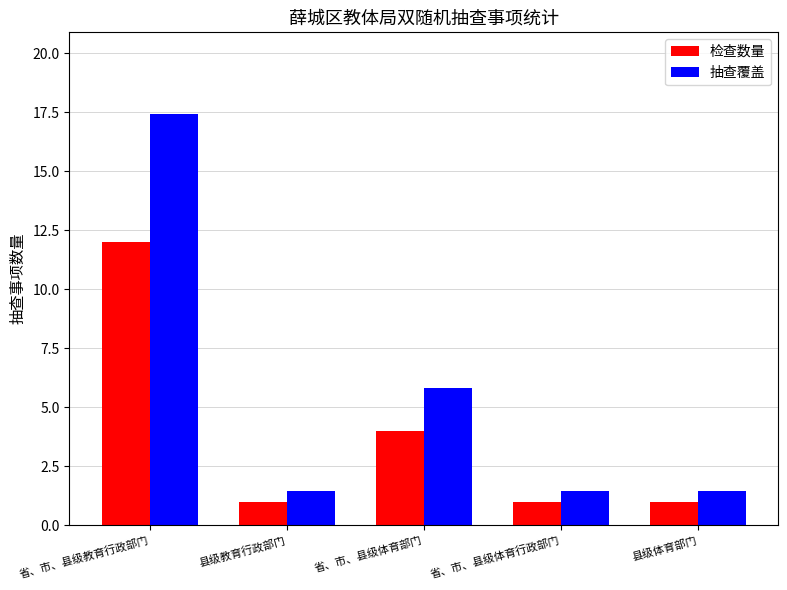

Which series changed the most between 省、市、县级体育部门 and 省、市、县级体育行政部门?

抽查覆盖